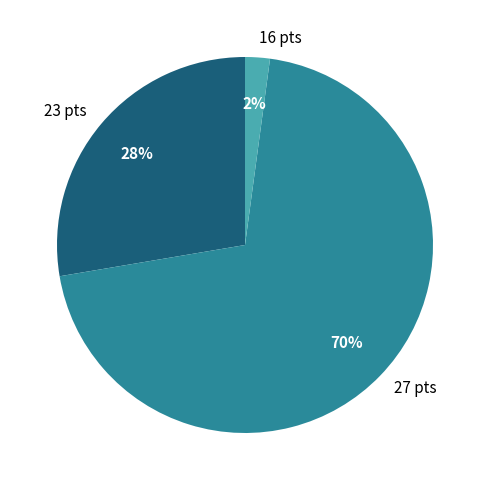

To the nearest percent, what is the average slice percentage?

33%